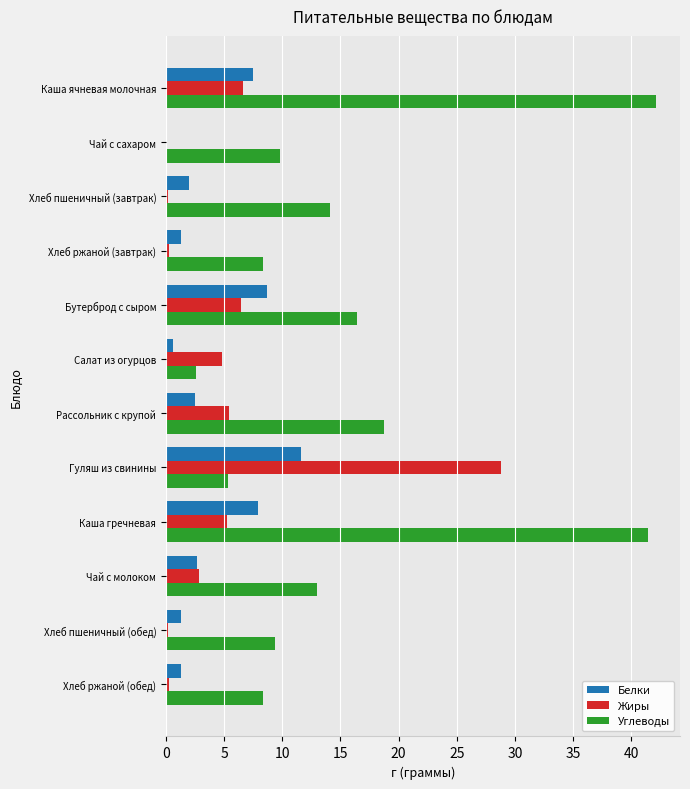

Is the value of Углеводы at Чай с молоком greater than the value of Белки at Рассольник с крупой?

Yes